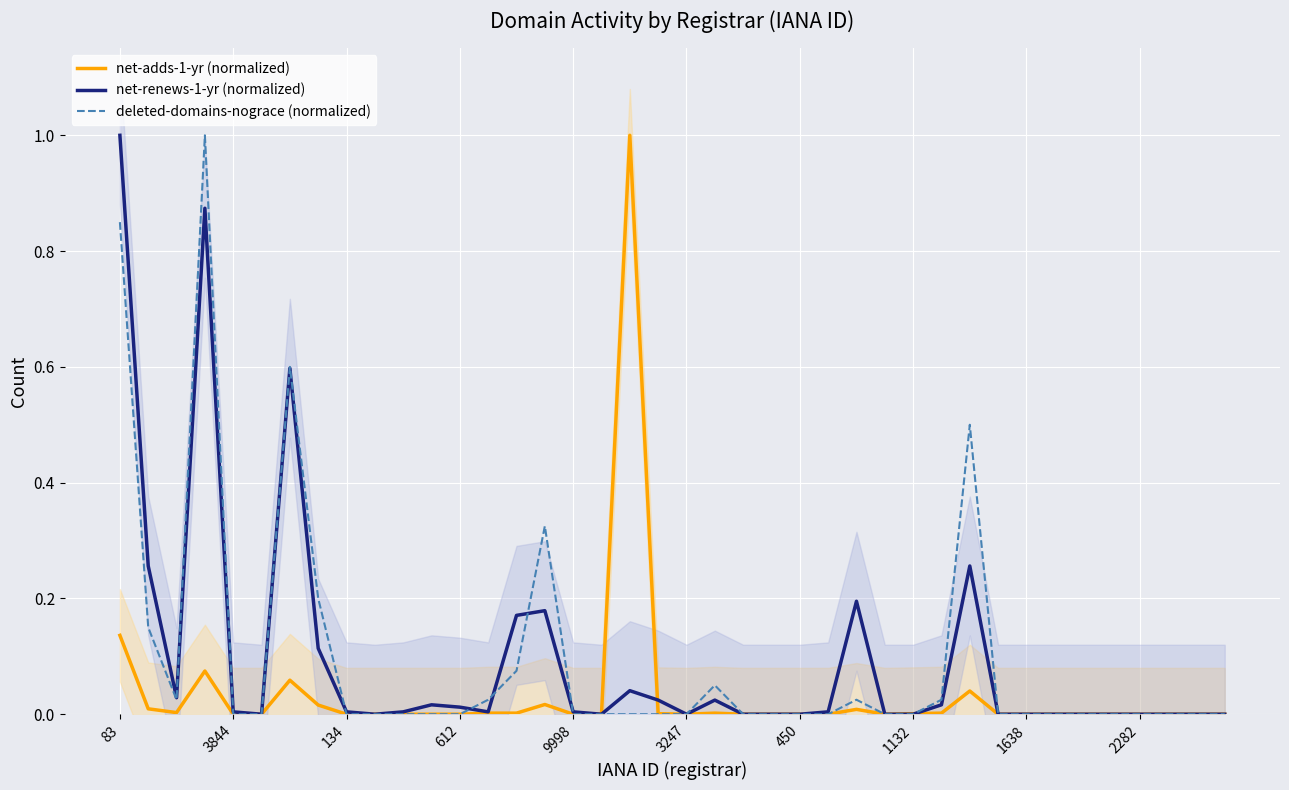

What is the greatest value displayed?

1.0